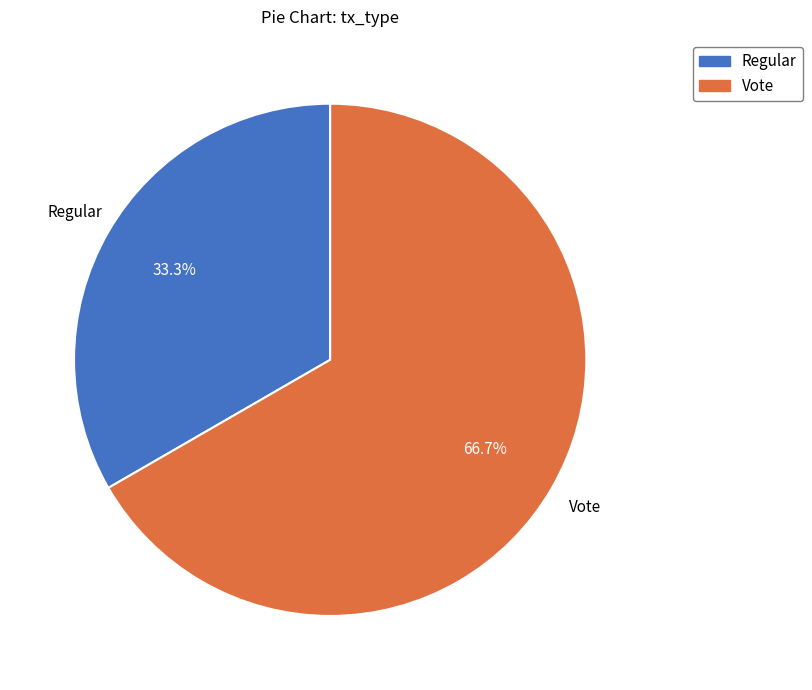

How many segments does this pie chart have?

2